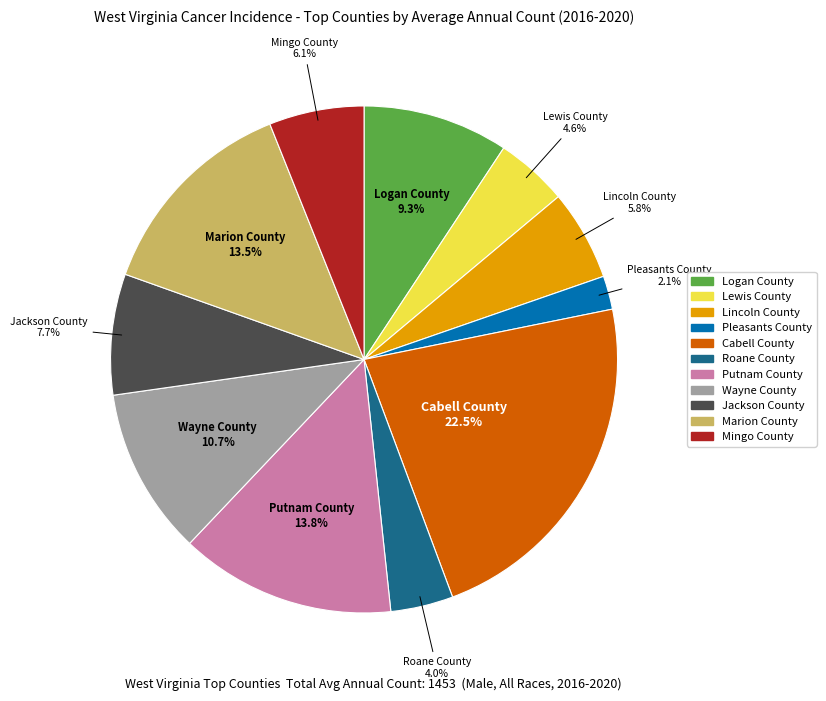

How many slices are in this pie chart?

11